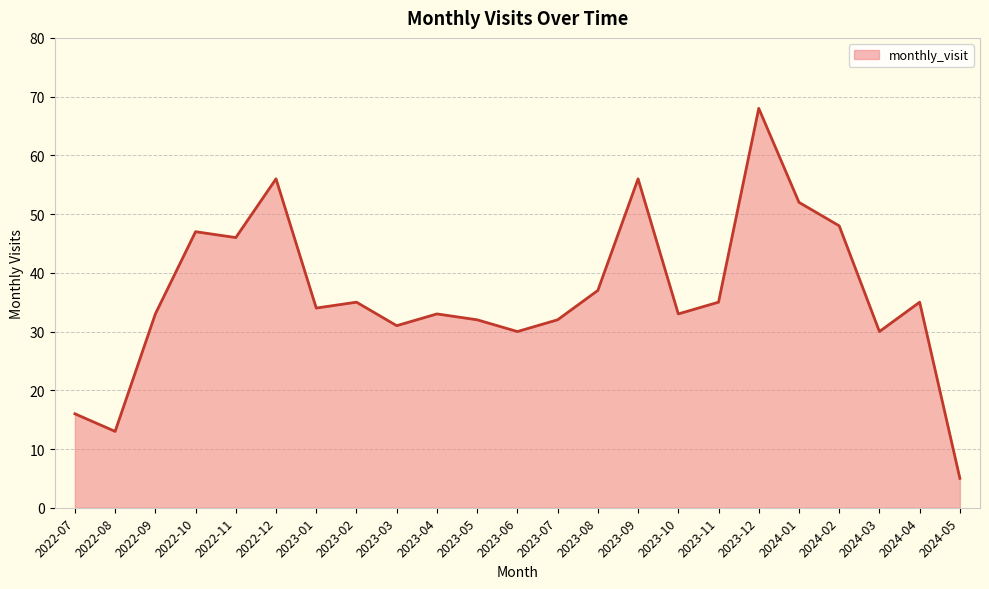

How many lines are shown in the chart?

1